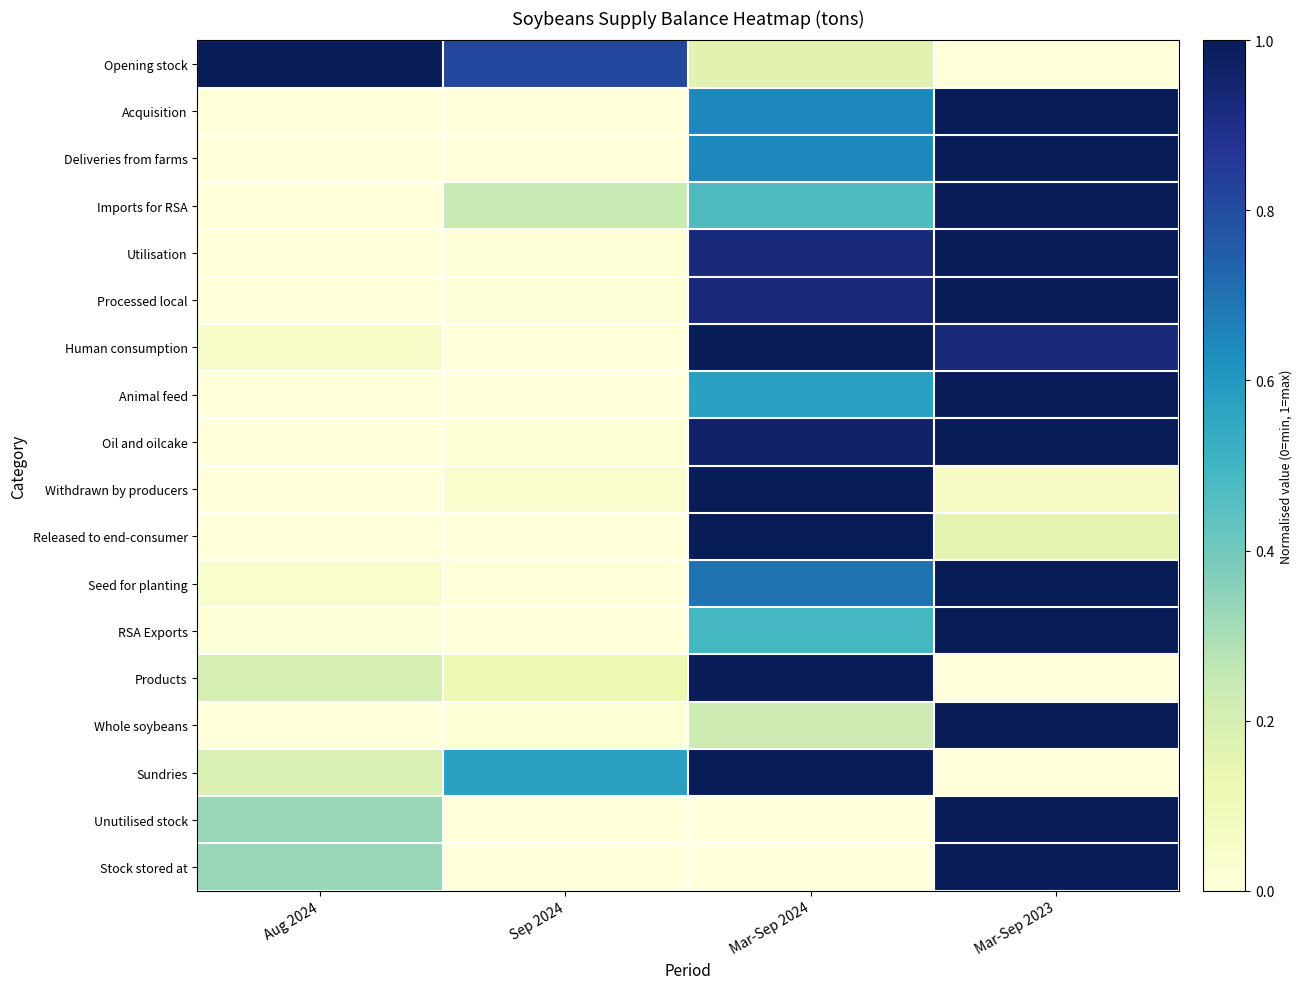

Reading left to right, what are all the values shown in this chart?

Opening stock: Aug 2024=1.0	Sep 2024=0.8	Mar-Sep 2024=0.2	Mar-Sep 2023=0.0
Acquisition: Aug 2024=0.0	Sep 2024=0.0	Mar-Sep 2024=0.6	Mar-Sep 2023=1.0
Deliveries from farms: Aug 2024=0.0	Sep 2024=0.0	Mar-Sep 2024=0.6	Mar-Sep 2023=1.0
Imports for RSA: Aug 2024=0.0	Sep 2024=0.2	Mar-Sep 2024=0.5	Mar-Sep 2023=1.0
Utilisation: Aug 2024=0.0	Sep 2024=0.0	Mar-Sep 2024=0.9	Mar-Sep 2023=1.0
Processed local: Aug 2024=0.0	Sep 2024=0.0	Mar-Sep 2024=0.9	Mar-Sep 2023=1.0
Human consumption: Aug 2024=0.0	Sep 2024=0.0	Mar-Sep 2024=1.0	Mar-Sep 2023=0.9
Animal feed: Aug 2024=0.0	Sep 2024=0.0	Mar-Sep 2024=0.6	Mar-Sep 2023=1.0
Oil and oilcake: Aug 2024=0.0	Sep 2024=0.0	Mar-Sep 2024=1.0	Mar-Sep 2023=1.0
Withdrawn by producers: Aug 2024=0.0	Sep 2024=0.0	Mar-Sep 2024=1.0	Mar-Sep 2023=0.1
Released to end-consumer: Aug 2024=0.0	Sep 2024=0.0	Mar-Sep 2024=1.0	Mar-Sep 2023=0.2
Seed for planting: Aug 2024=0.0	Sep 2024=0.0	Mar-Sep 2024=0.7	Mar-Sep 2023=1.0
RSA Exports: Aug 2024=0.0	Sep 2024=0.0	Mar-Sep 2024=0.5	Mar-Sep 2023=1.0
Products: Aug 2024=0.2	Sep 2024=0.1	Mar-Sep 2024=1.0	Mar-Sep 2023=0.0
Whole soybeans: Aug 2024=0.0	Sep 2024=0.0	Mar-Sep 2024=0.2	Mar-Sep 2023=1.0
Sundries: Aug 2024=0.2	Sep 2024=0.6	Mar-Sep 2024=1.0	Mar-Sep 2023=0.0
Unutilised stock: Aug 2024=0.3	Sep 2024=0.0	Mar-Sep 2024=0.0	Mar-Sep 2023=1.0
Stock stored at: Aug 2024=0.3	Sep 2024=0.0	Mar-Sep 2024=0.0	Mar-Sep 2023=1.0